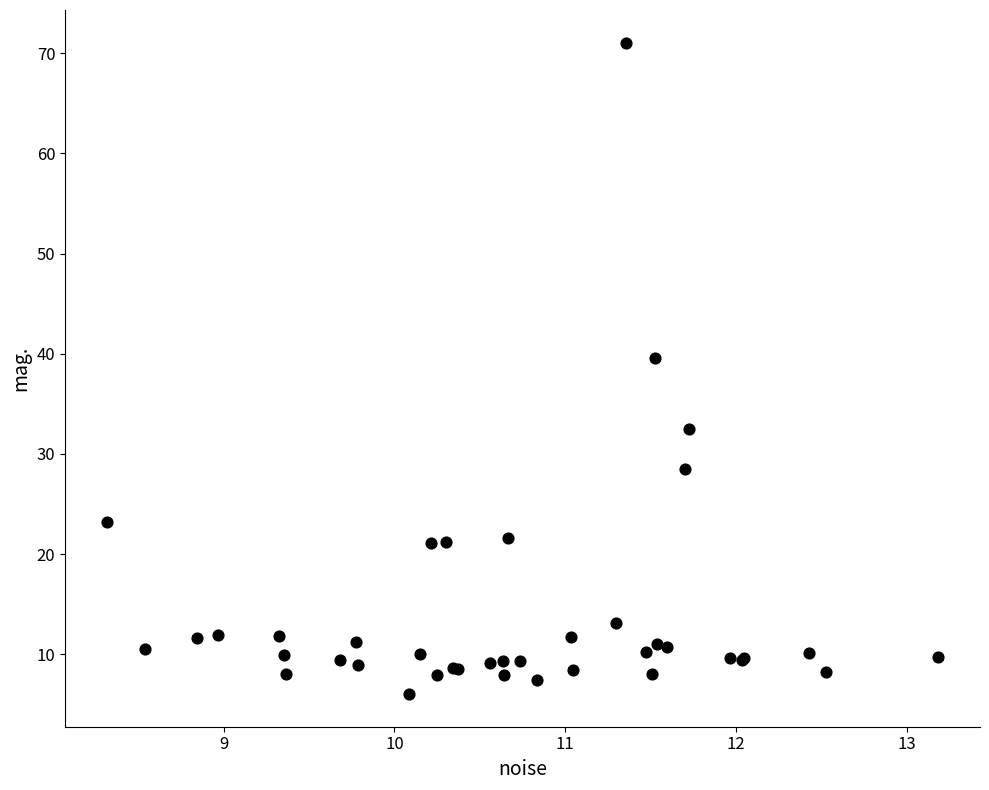

What Y value in the scatter plot is closest to 38?

39.6